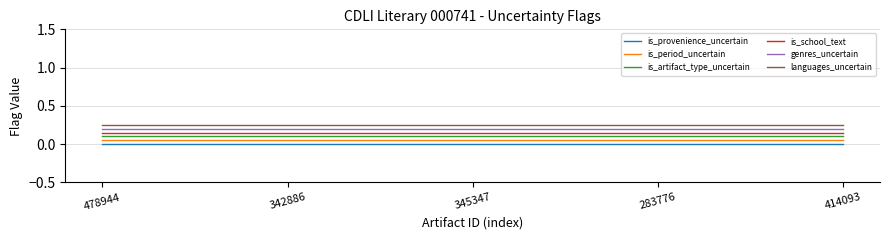

Is it true that is_artifact_type_uncertain equals 0.1 at 414093?

True